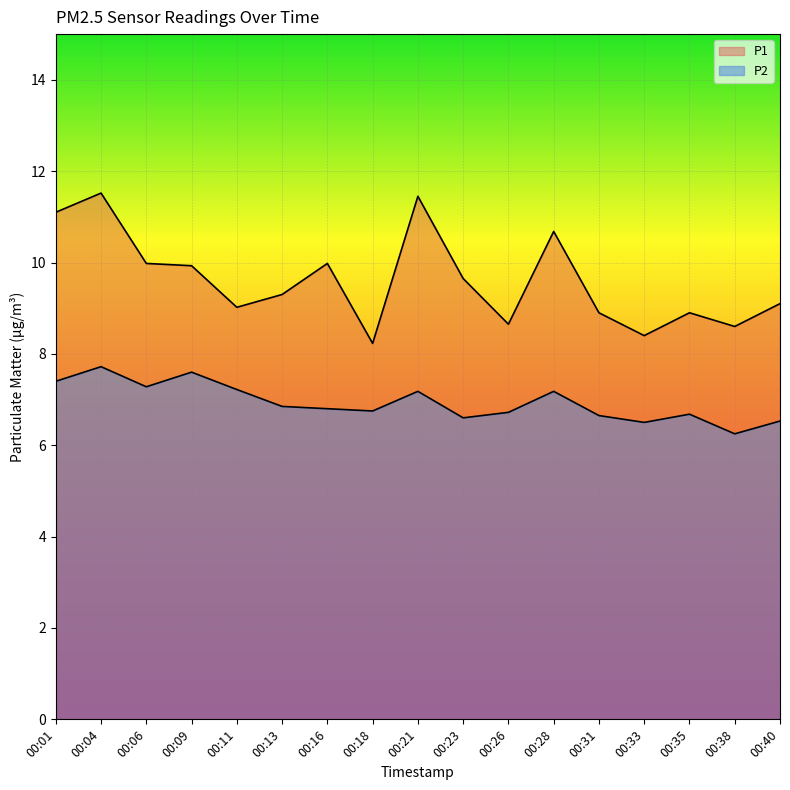

At which category does the chart reach its minimum across all series?

00:38